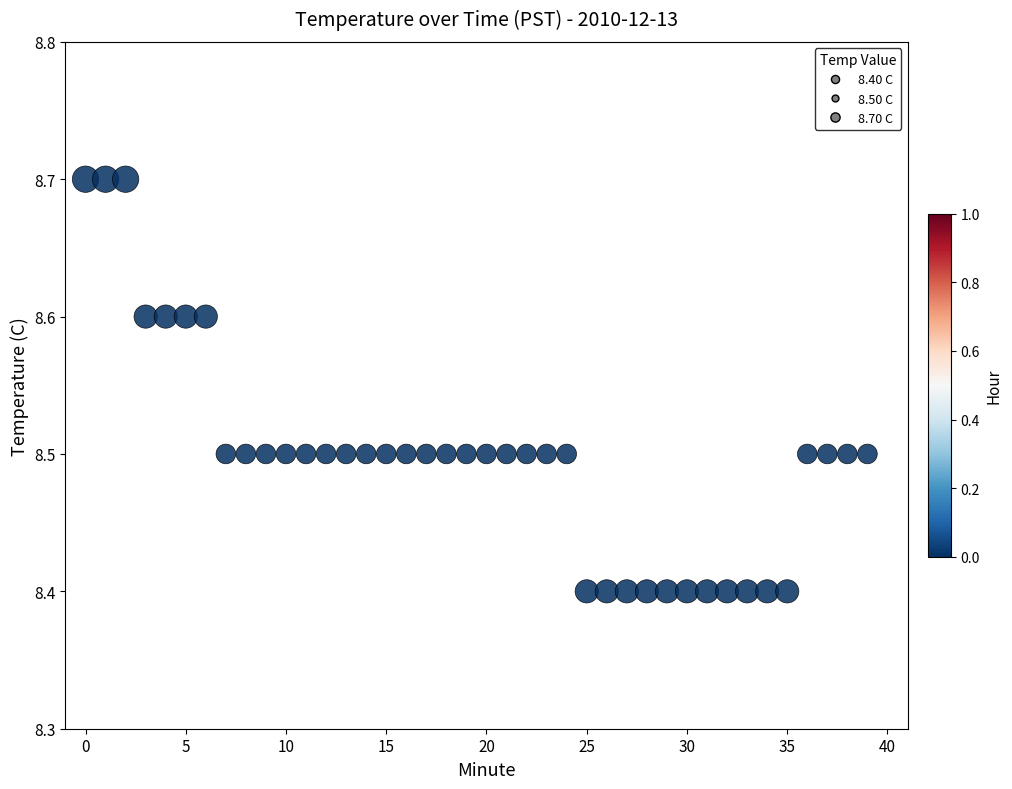

What is the range of Y values (max minus min)?

0.3